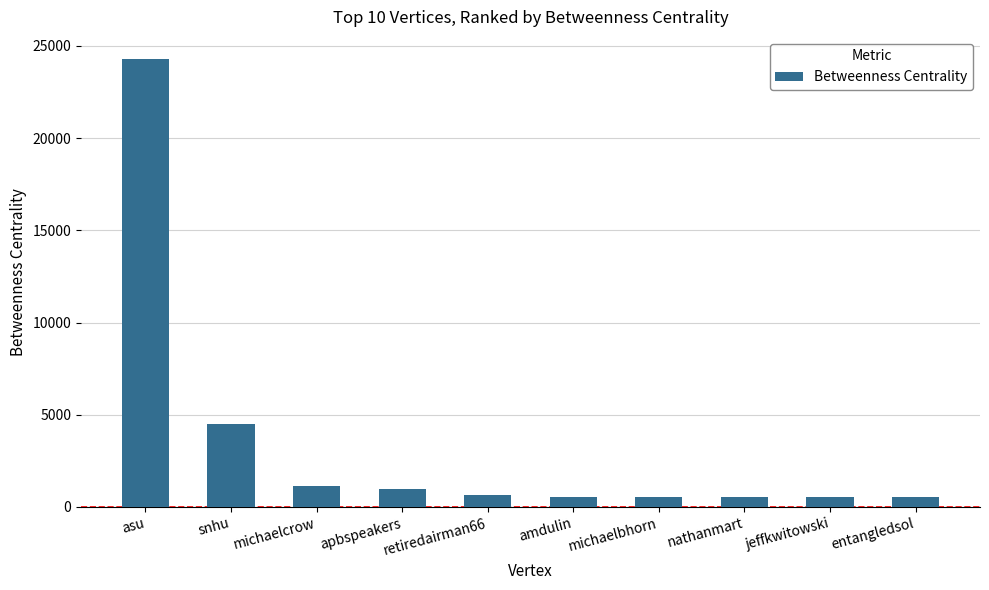

What is the difference between the values at nathanmart and snhu?

3945.0